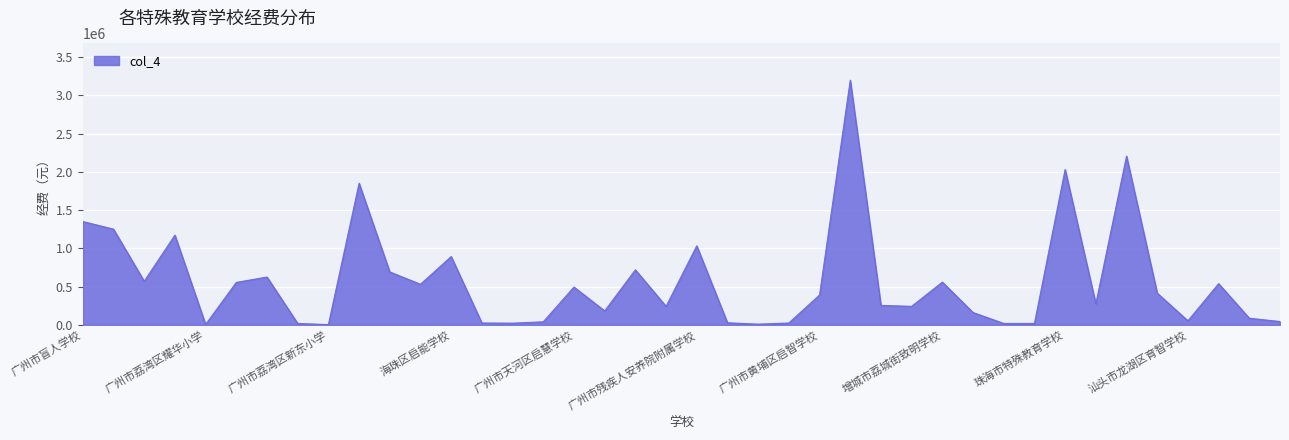

What is the difference between the maximum and minimum values?

3194550